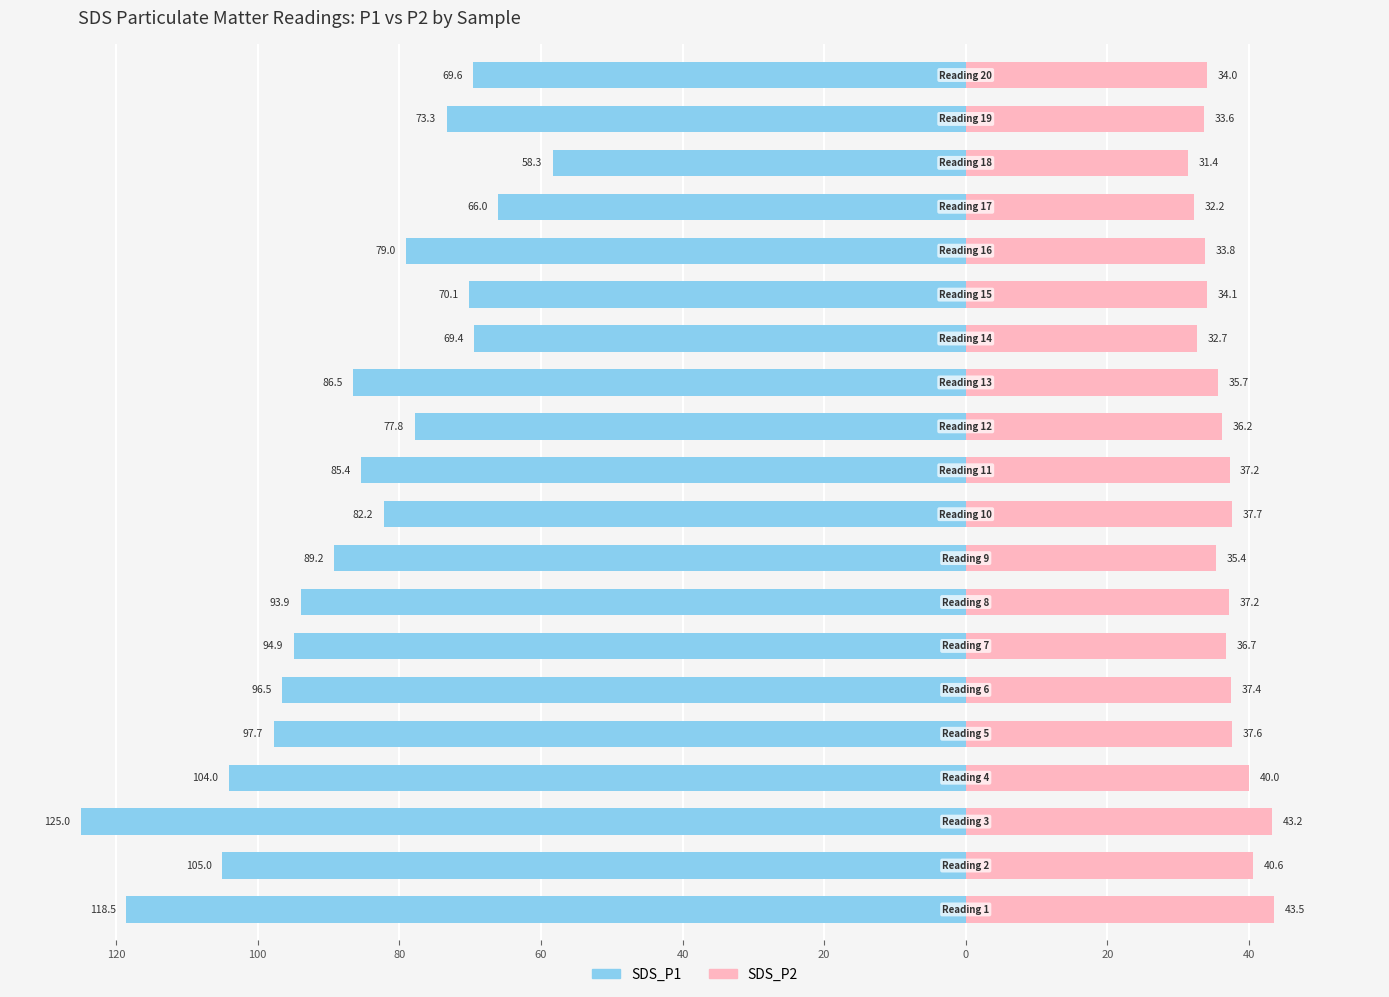

Reading left to right, list all the values displayed in this chart.

SDS_P1: -118.5	-105.0	-125.0	-104.0	-97.7	-96.5	-94.9	-93.9	-89.2	-82.2	-85.4	-77.8	-86.5	-69.4	-70.1	-79.0	-66.0	-58.3	-73.3	-69.6
SDS_P2: 43.5	40.6	43.2	40.0	37.6	37.4	36.7	37.2	35.4	37.7	37.2	36.2	35.7	32.7	34.1	33.8	32.2	31.4	33.6	34.0